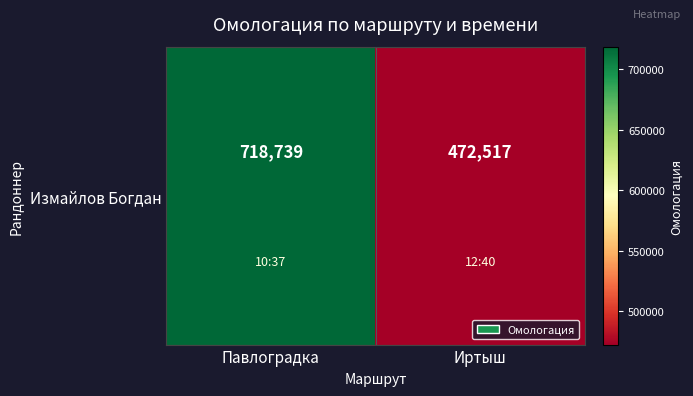

What is the greatest value displayed?

718739